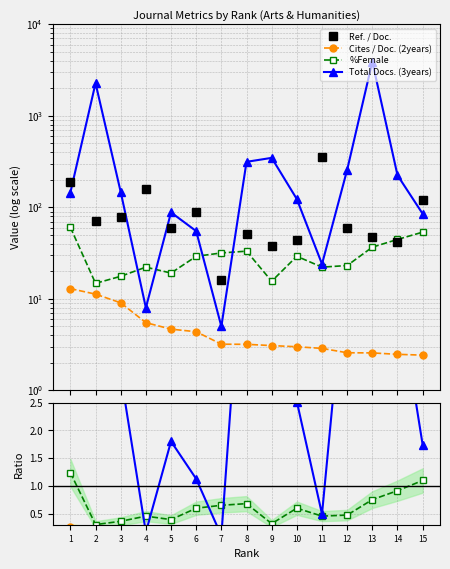

Where is the first local maximum for Total Docs. (3years)?

2